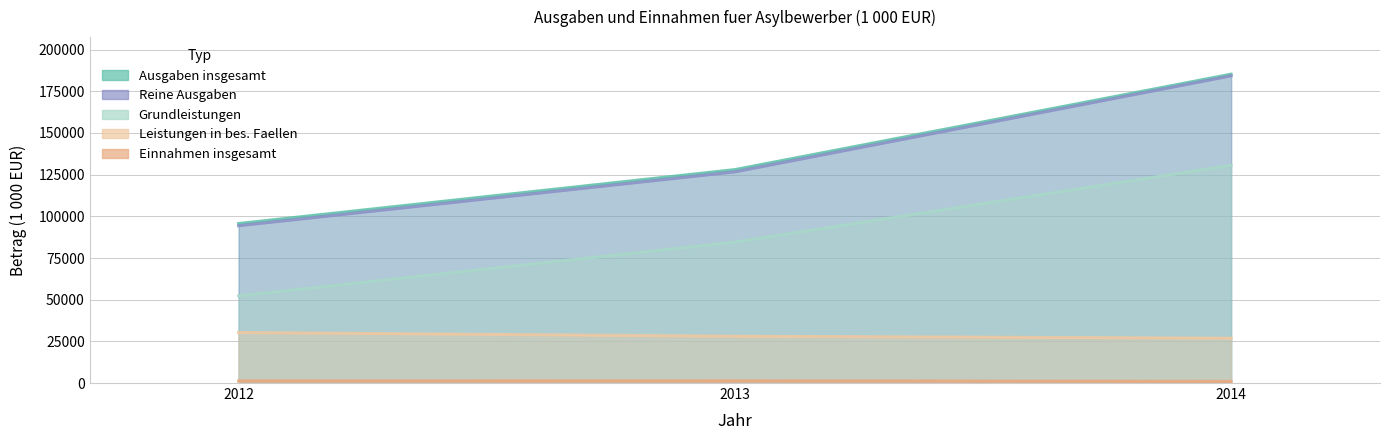

Rank the categories by Ausgaben insgesamt value from lowest to highest.

2012, 2013, 2014